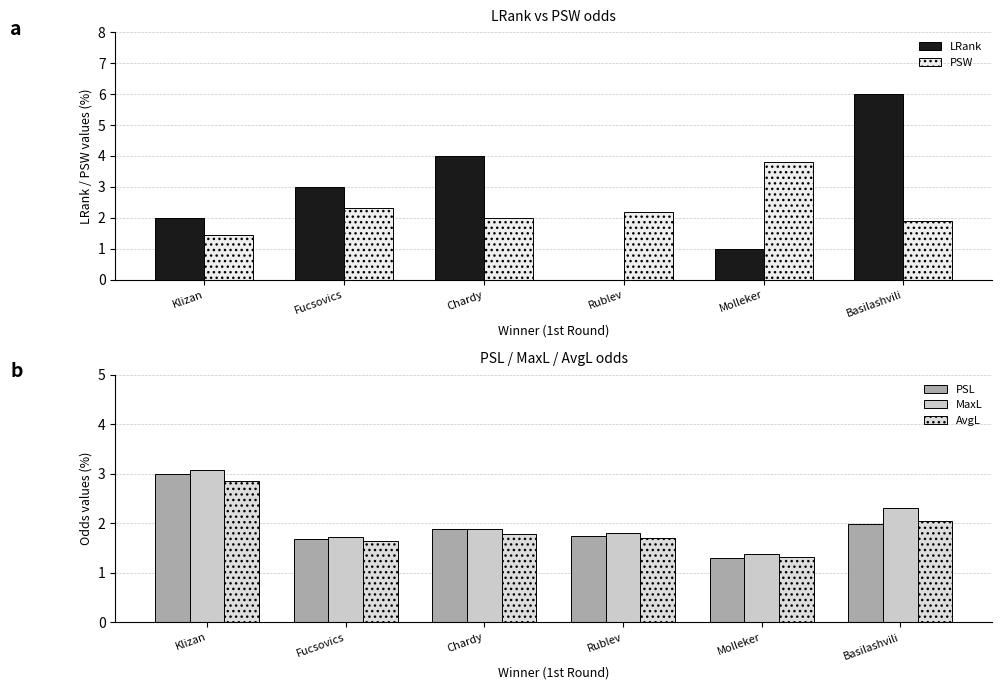

Which category has the lowest value in the PSW series?

Klizan